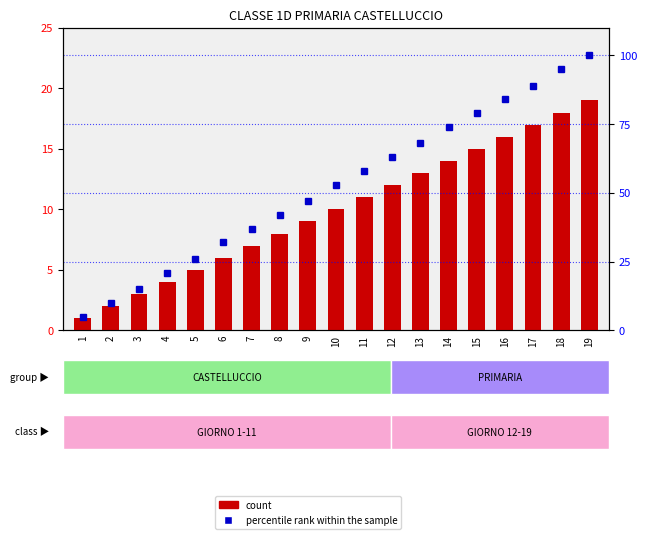

Rank the series by their maximum value, from lowest to highest.

count, percentile rank within the sample